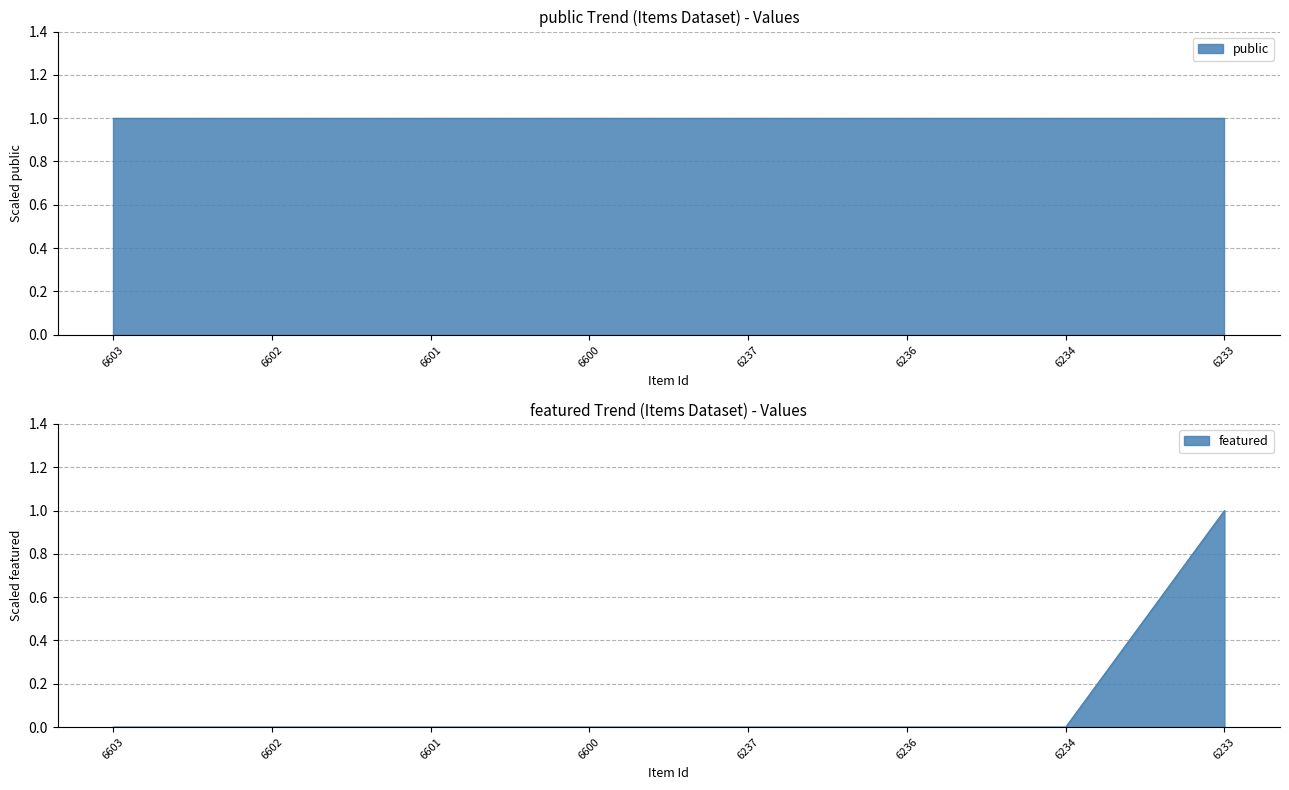

Is it true that the value at 6236 is -1?

False